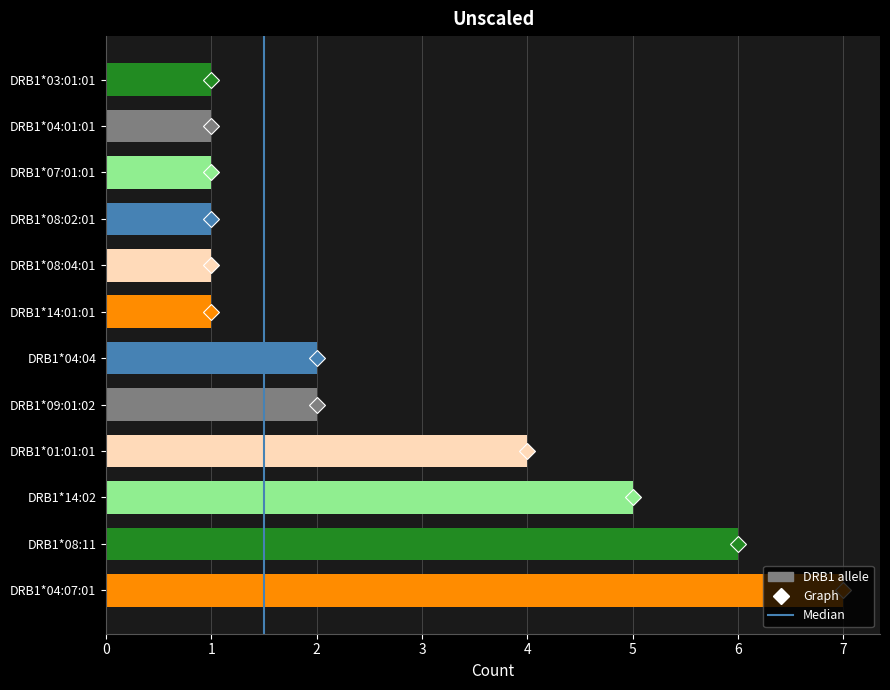

The chart shows a value of 1 at DRB1*04:04. True or false?

False